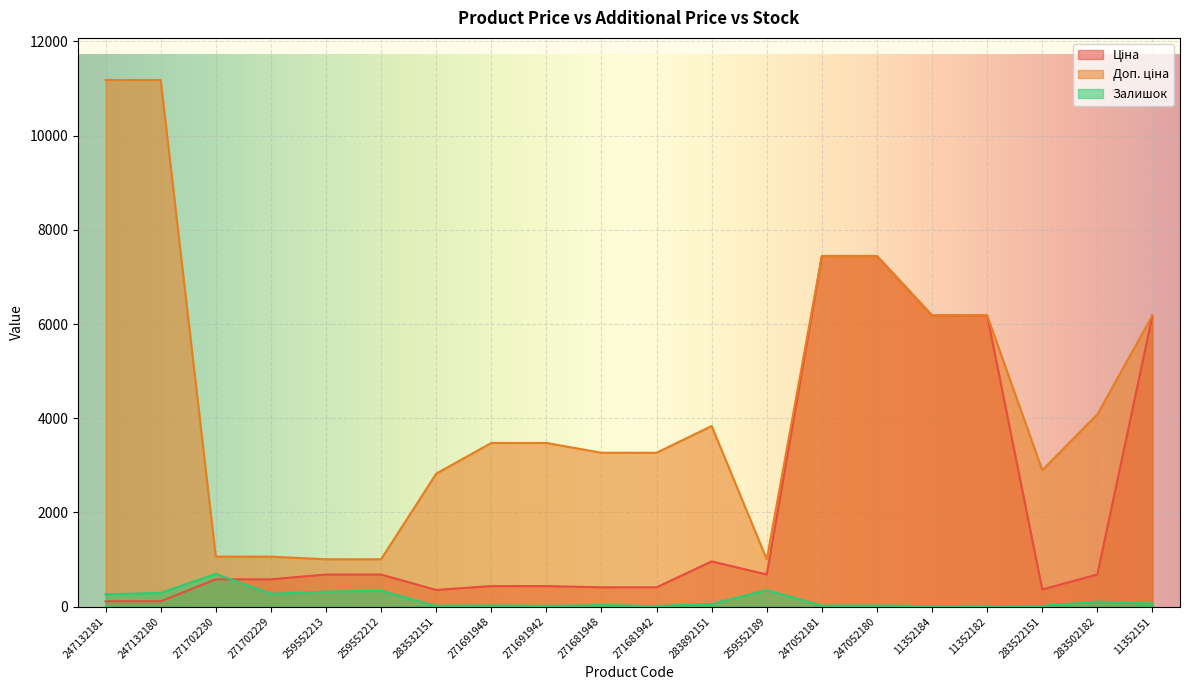

How many interior local valleys does the Доп. ціна series have?

2